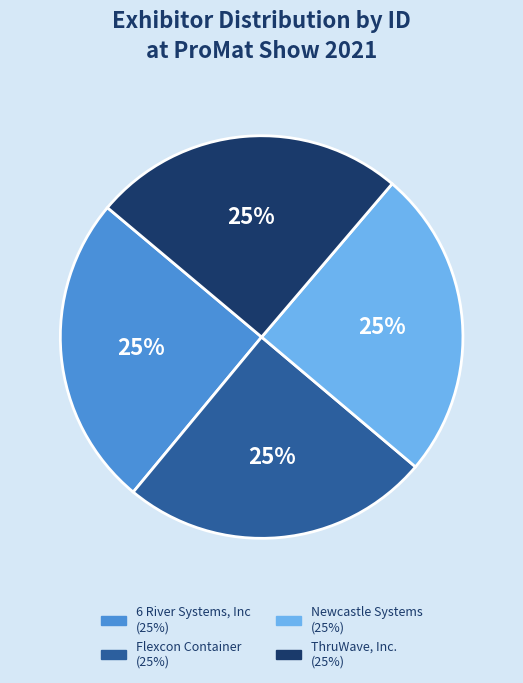

Approximately how many times larger is the value at 6 River Systems, Inc compared to ThruWave, Inc.?

1.0